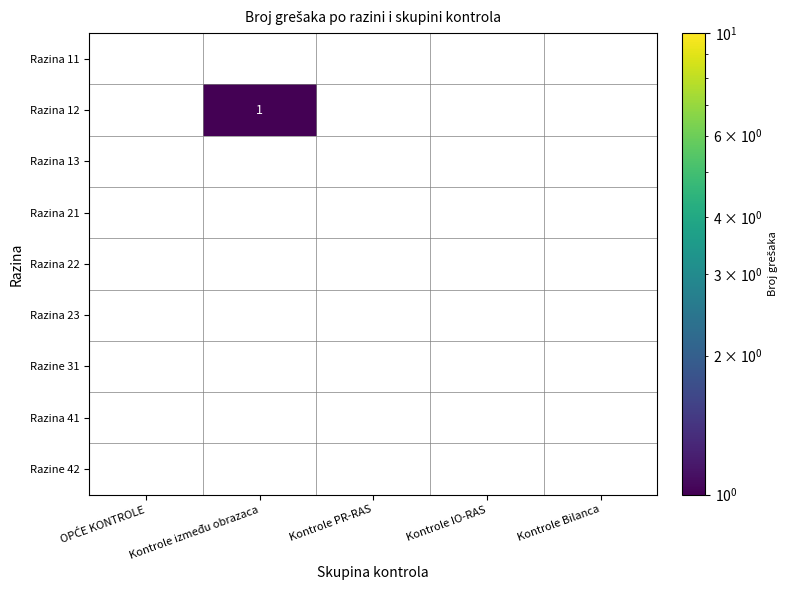

The Razina 12 series shows 1 at Kontrole između obrazaca. True or false?

True